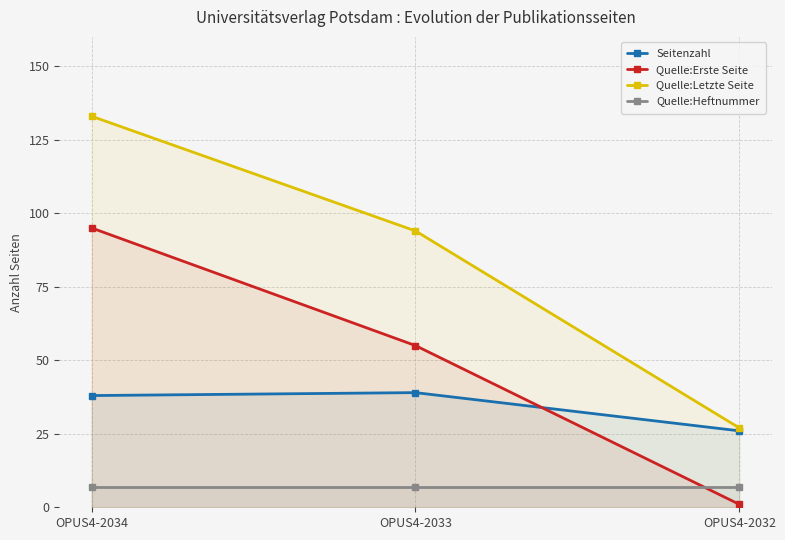

What is the total value across all series at OPUS4-2033?

195